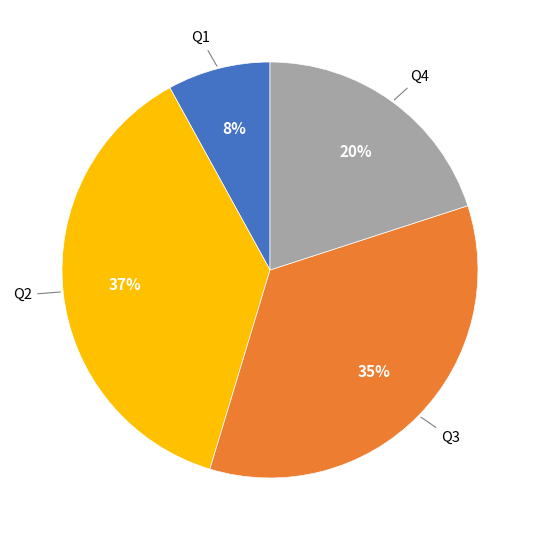

To the nearest percent, what is the difference between the largest and smallest slice percentages?

29%